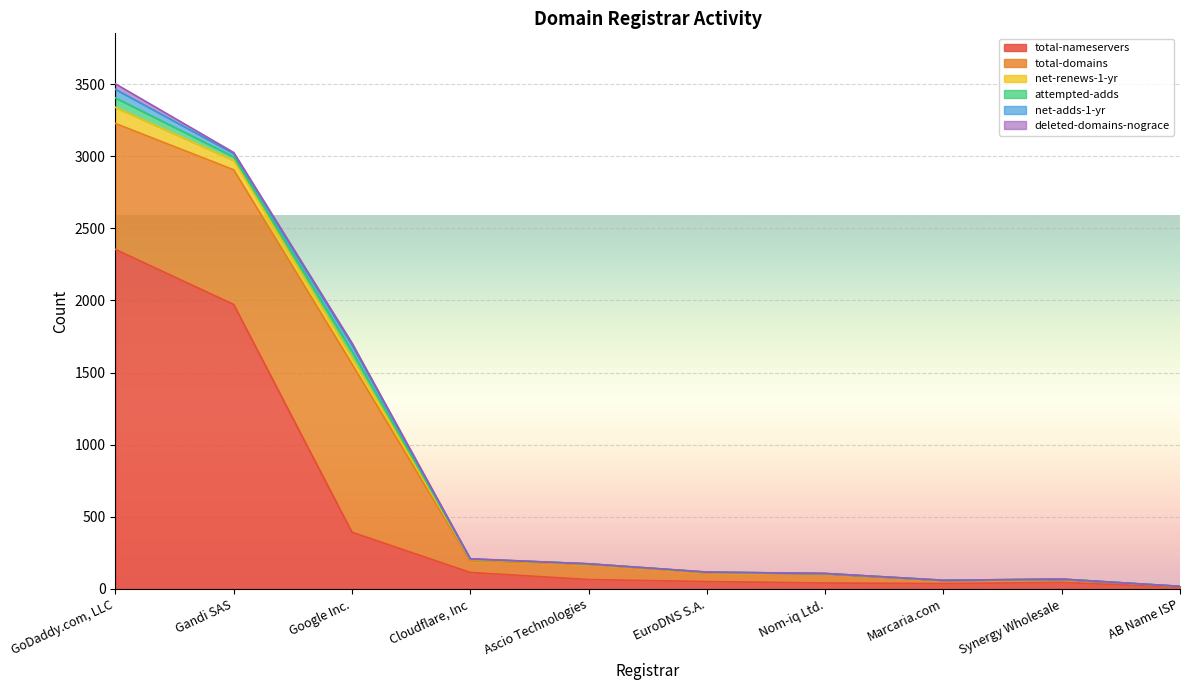

How many categories are shown in the chart?

10